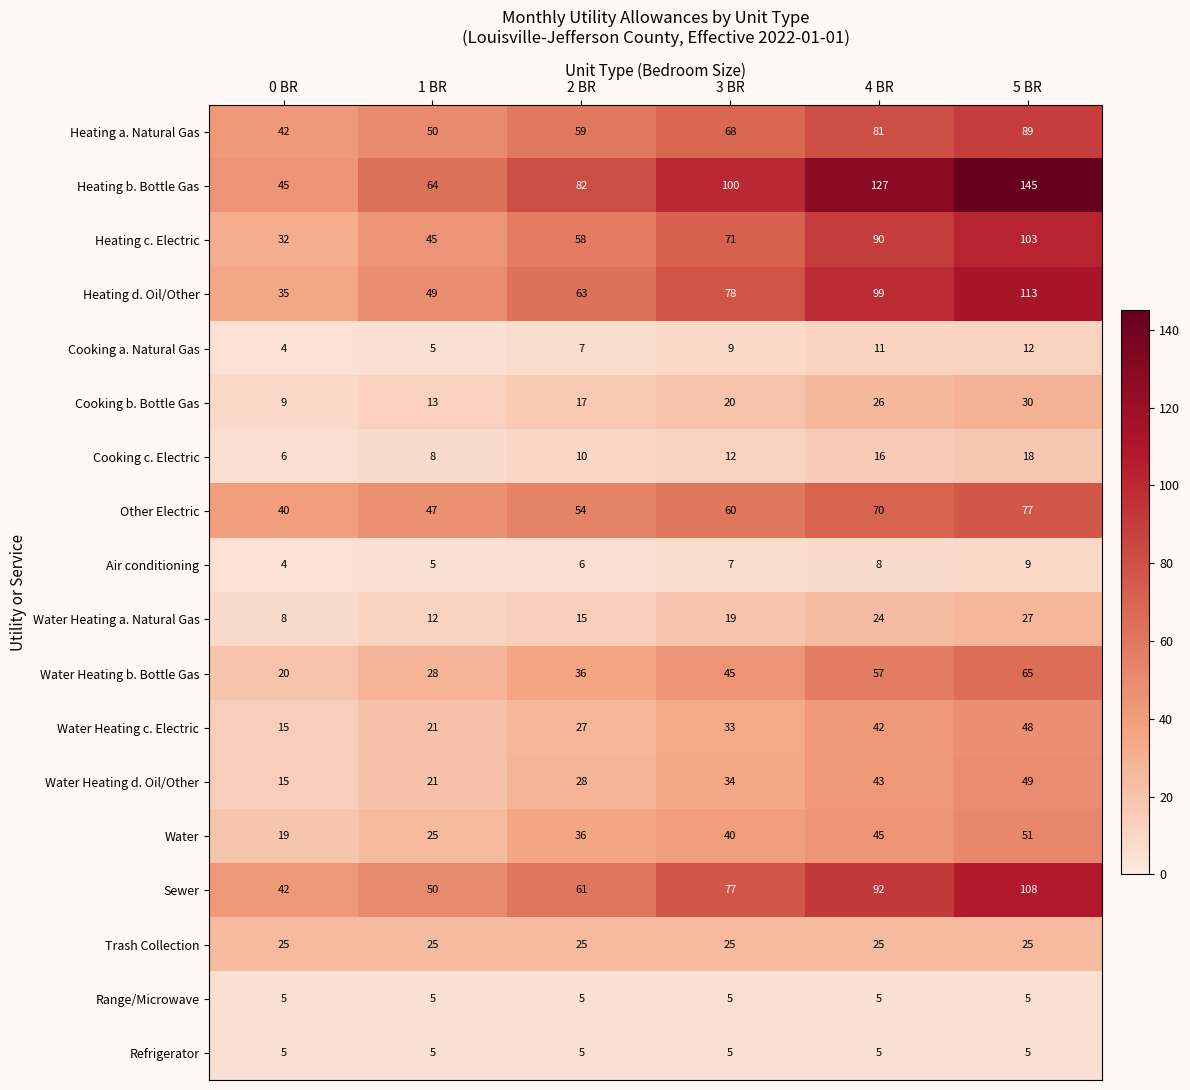

Which series changed the most between 2 BR and 4 BR?

Heating b. Bottle Gas